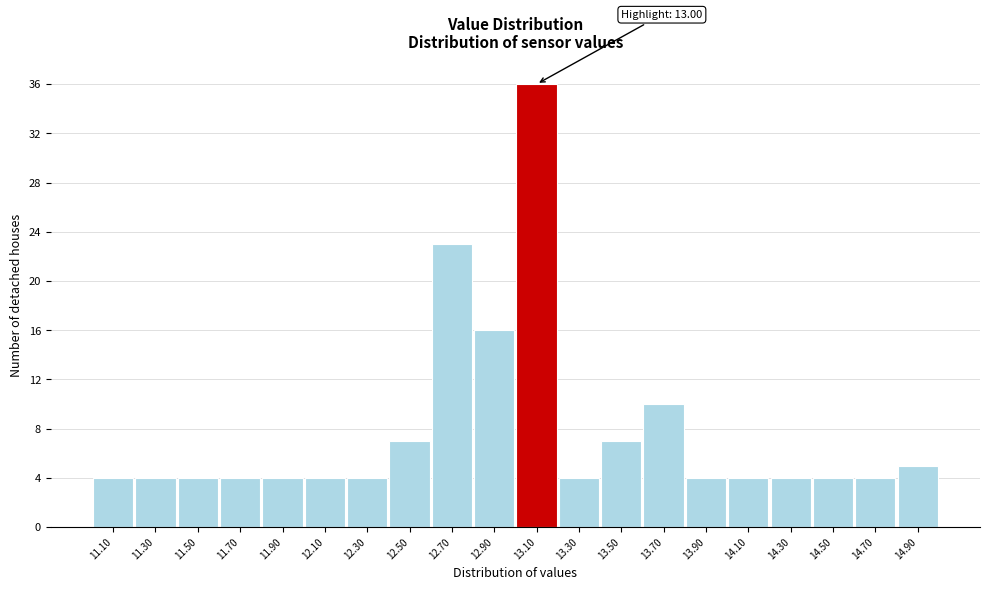

Which range on the x-axis has the tallest bar?

13.0 to 13.2